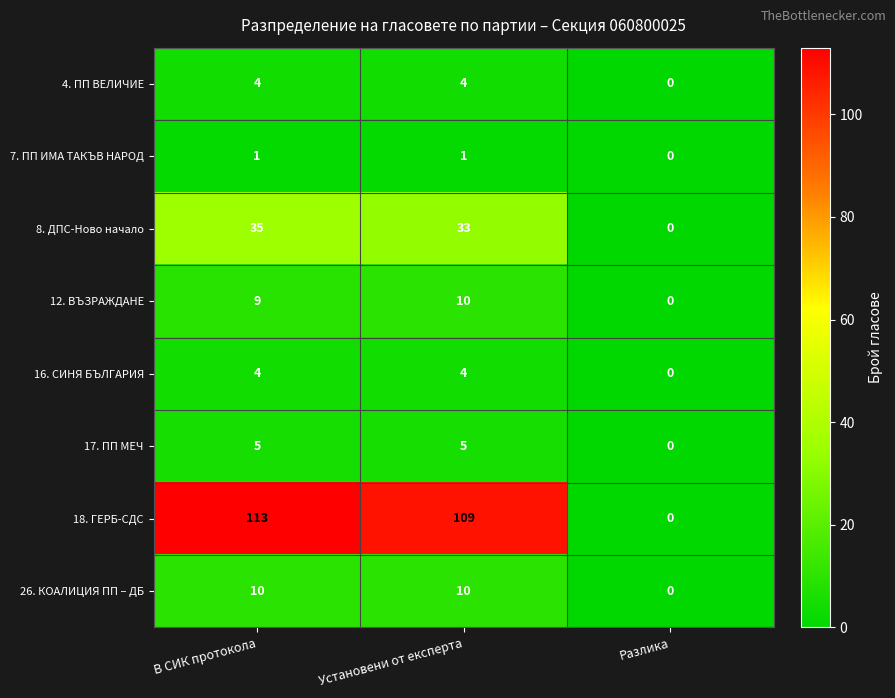

Which series changed the most between В СИК протокола and Разлика?

18. ГЕРБ-СДС